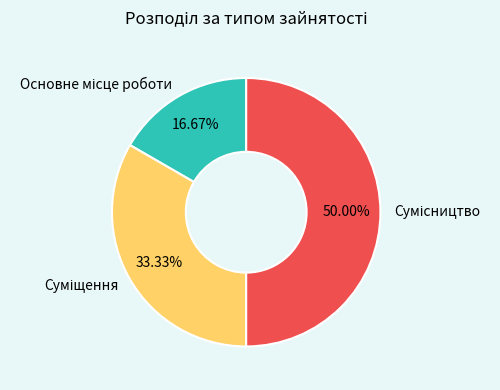

Rank the categories by value from lowest to highest.

Основне місце роботи, Суміщення, Сумісництво